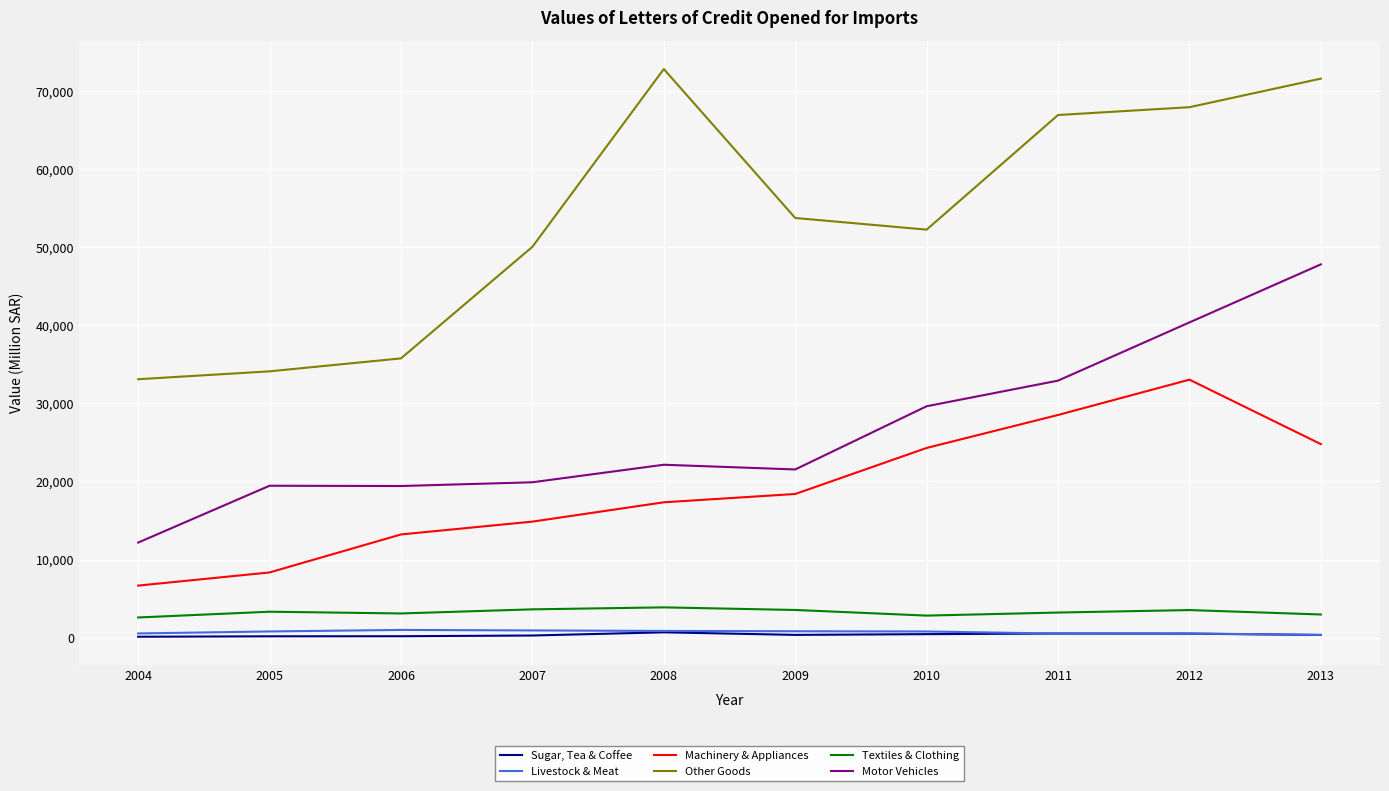

In Motor Vehicles, how many points are higher than both neighbors (excluding endpoints)?

2